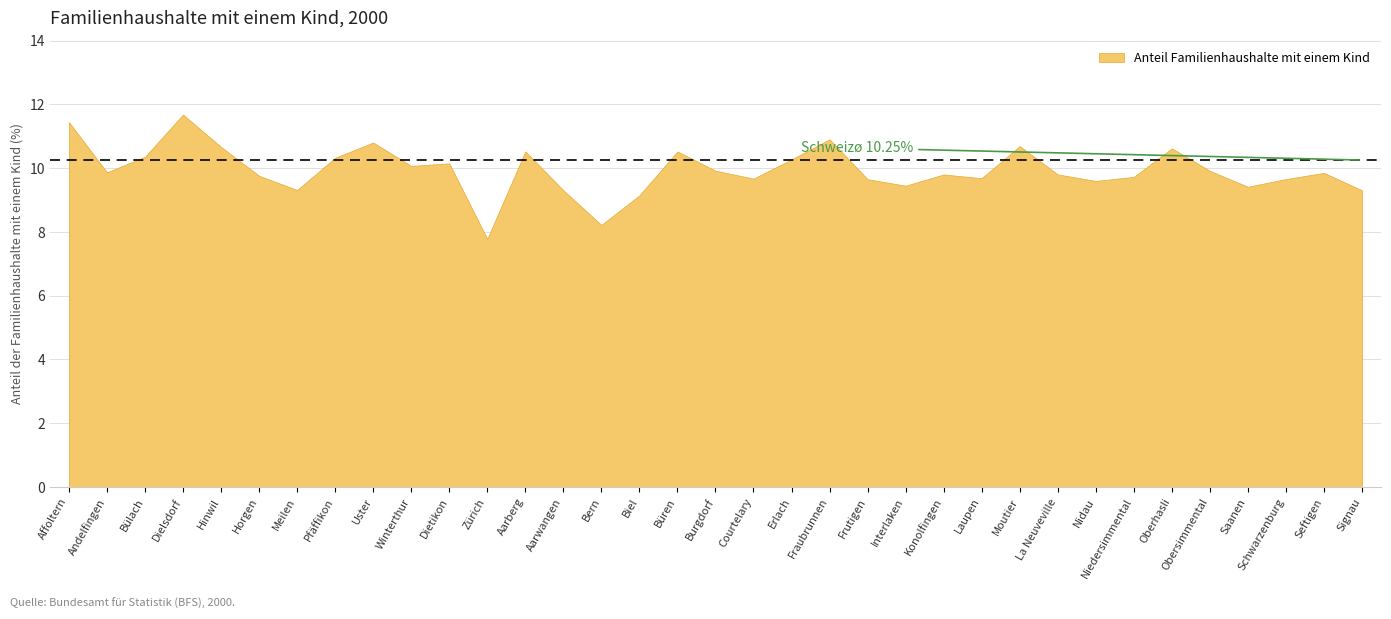

What is the label of the 5th point from the left?

Hinwil